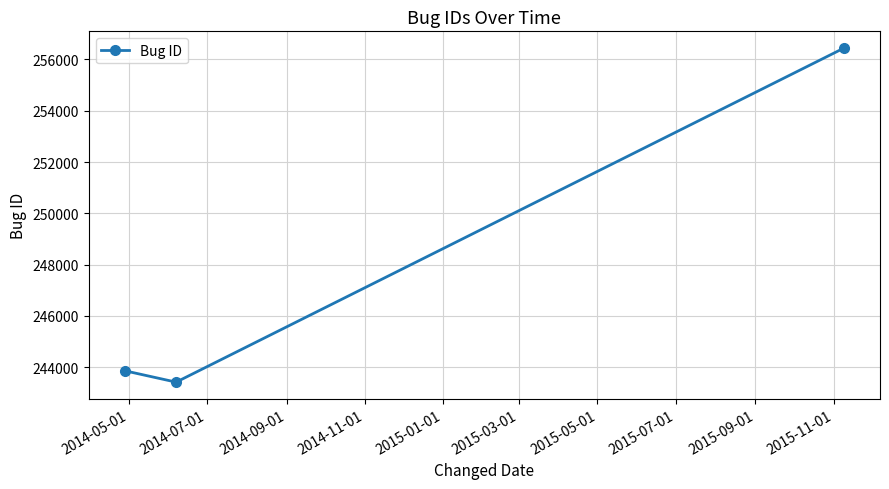

What is the difference between the maximum and minimum values?

13034